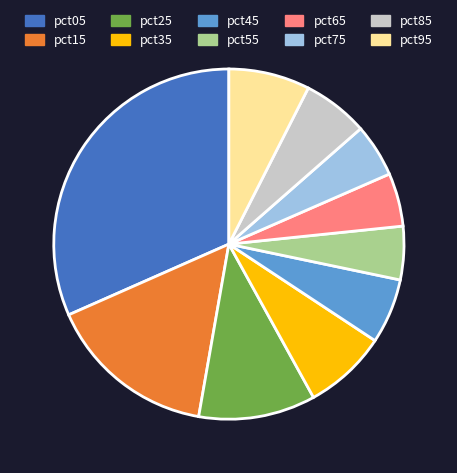

Is the sum of pct65 and pct55 greater than half?

No